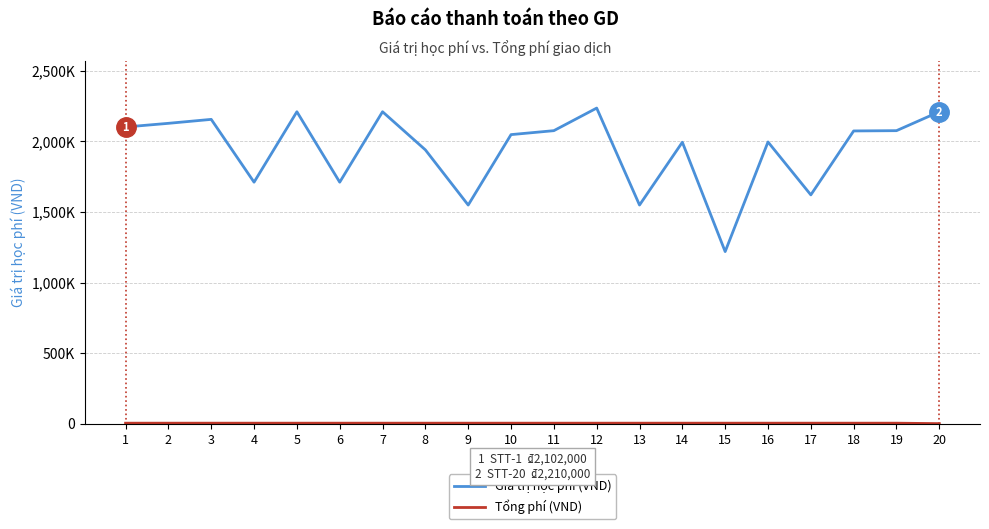

What is the value of the Tổng phí (VND) point at the 14th from the left?

3300